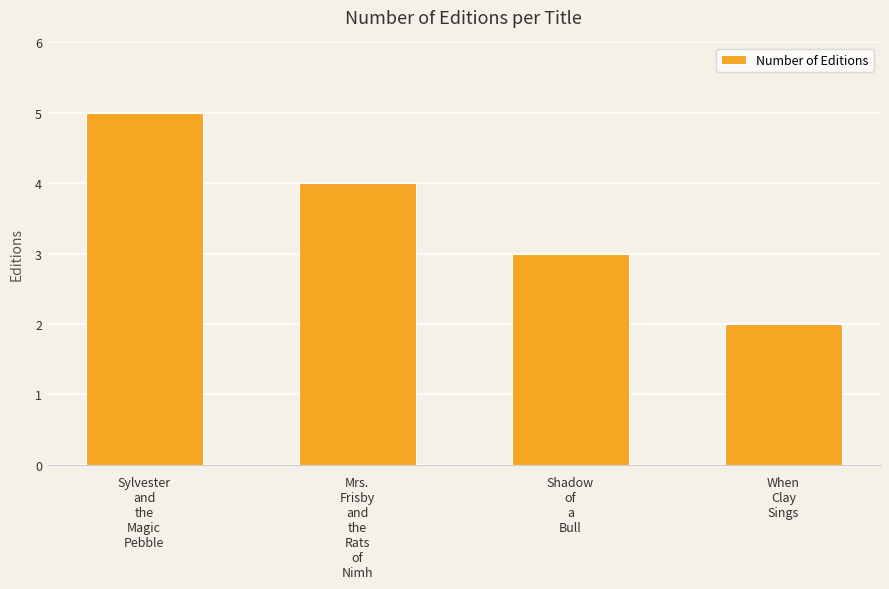

Rank the categories by value from highest to lowest.

Sylvester
and
the
Magic
Pebble, Mrs.
Frisby
and
the
Rats
of
Nimh, Shadow
of
a
Bull, When
Clay
Sings